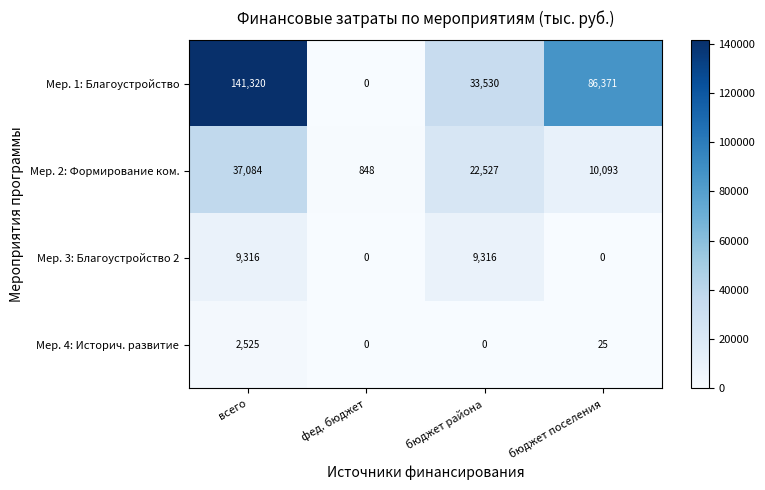

Which series has the largest total across all categories?

Мер. 1: Благоустройство